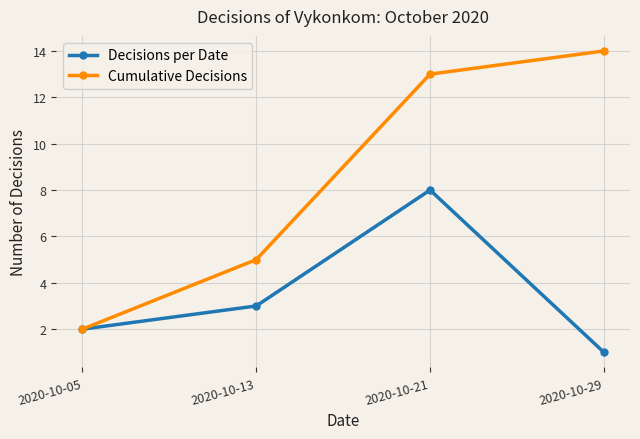

How many lines are shown in the chart?

2